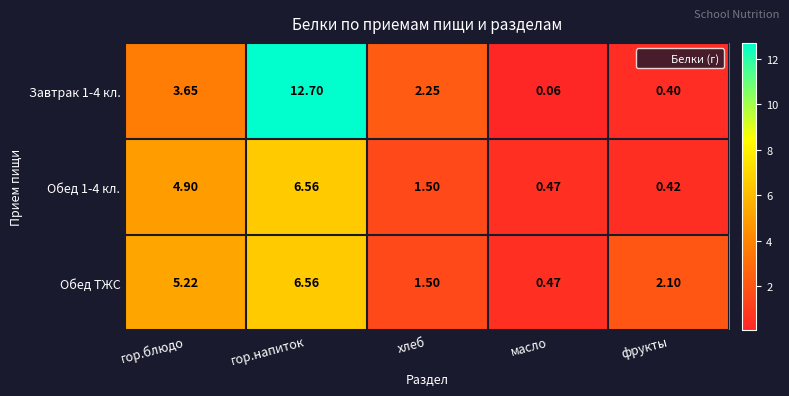

List the labels in order of Обед 1-4 кл. value, smallest first.

фрукты, масло, хлеб, гор.блюдо, гор.напиток